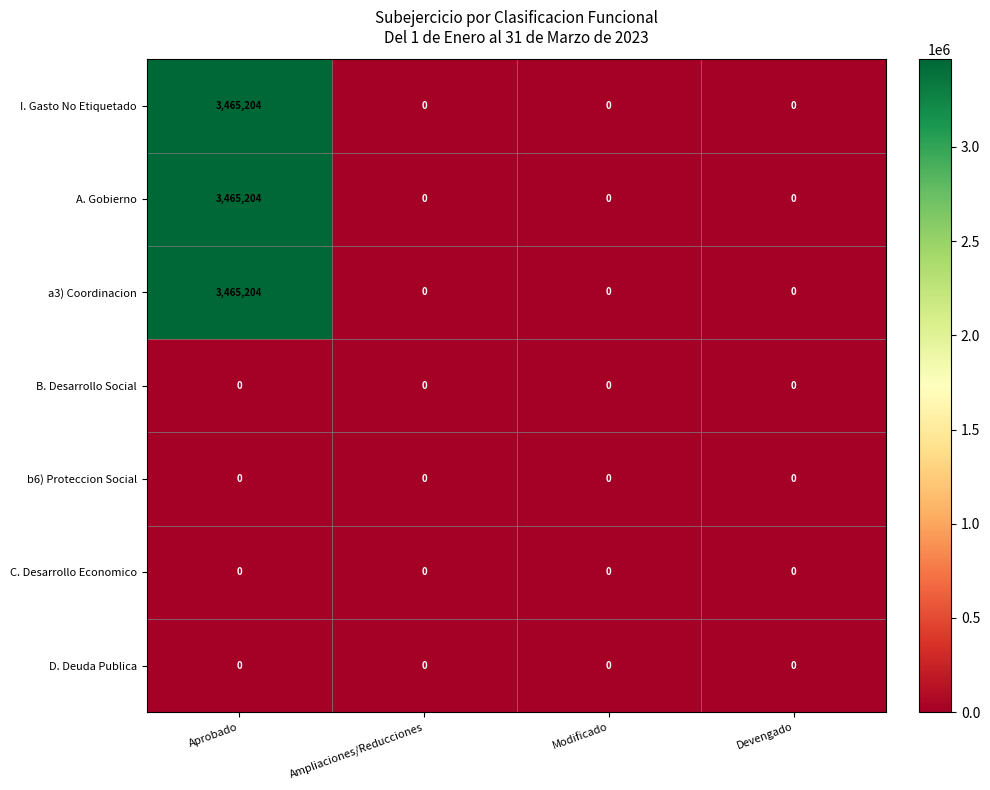

At which category is the sum across all series the highest?

Aprobado